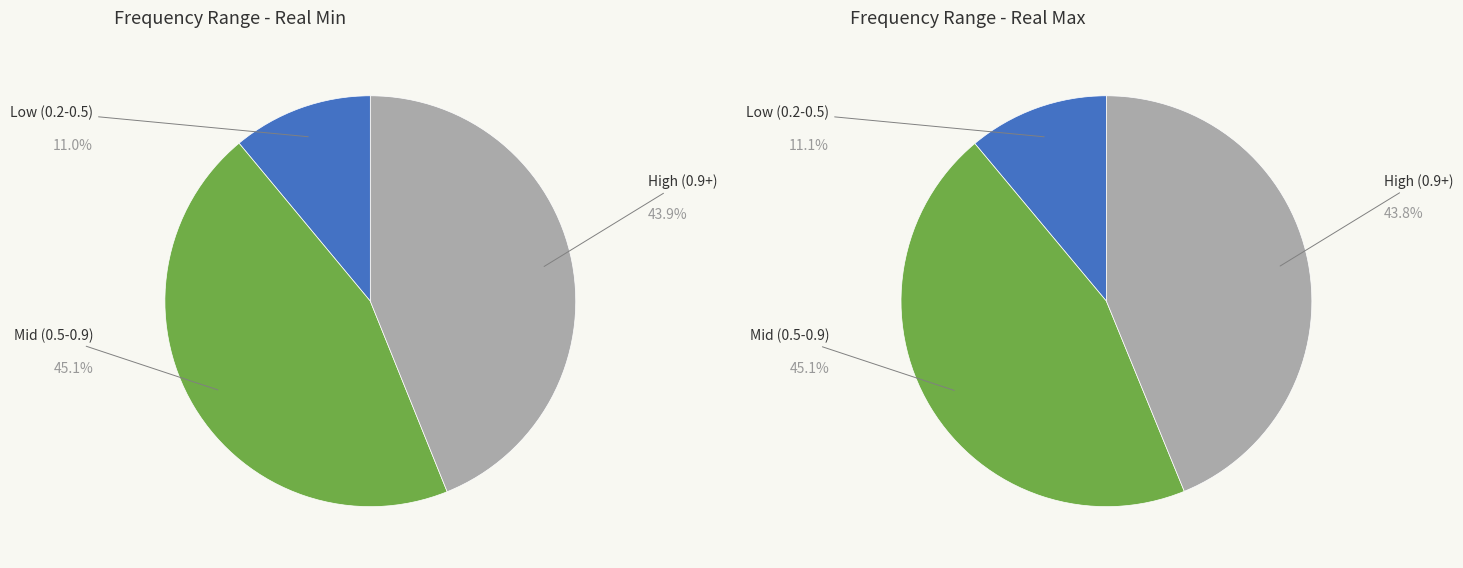

Is there any slice that represents more than half of the pie?

No